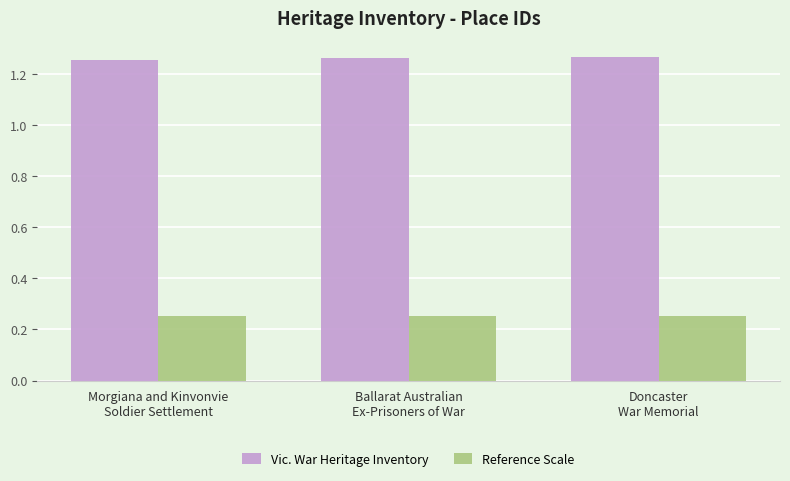

Count the Reference Scale values in the range 0 to 1.

3